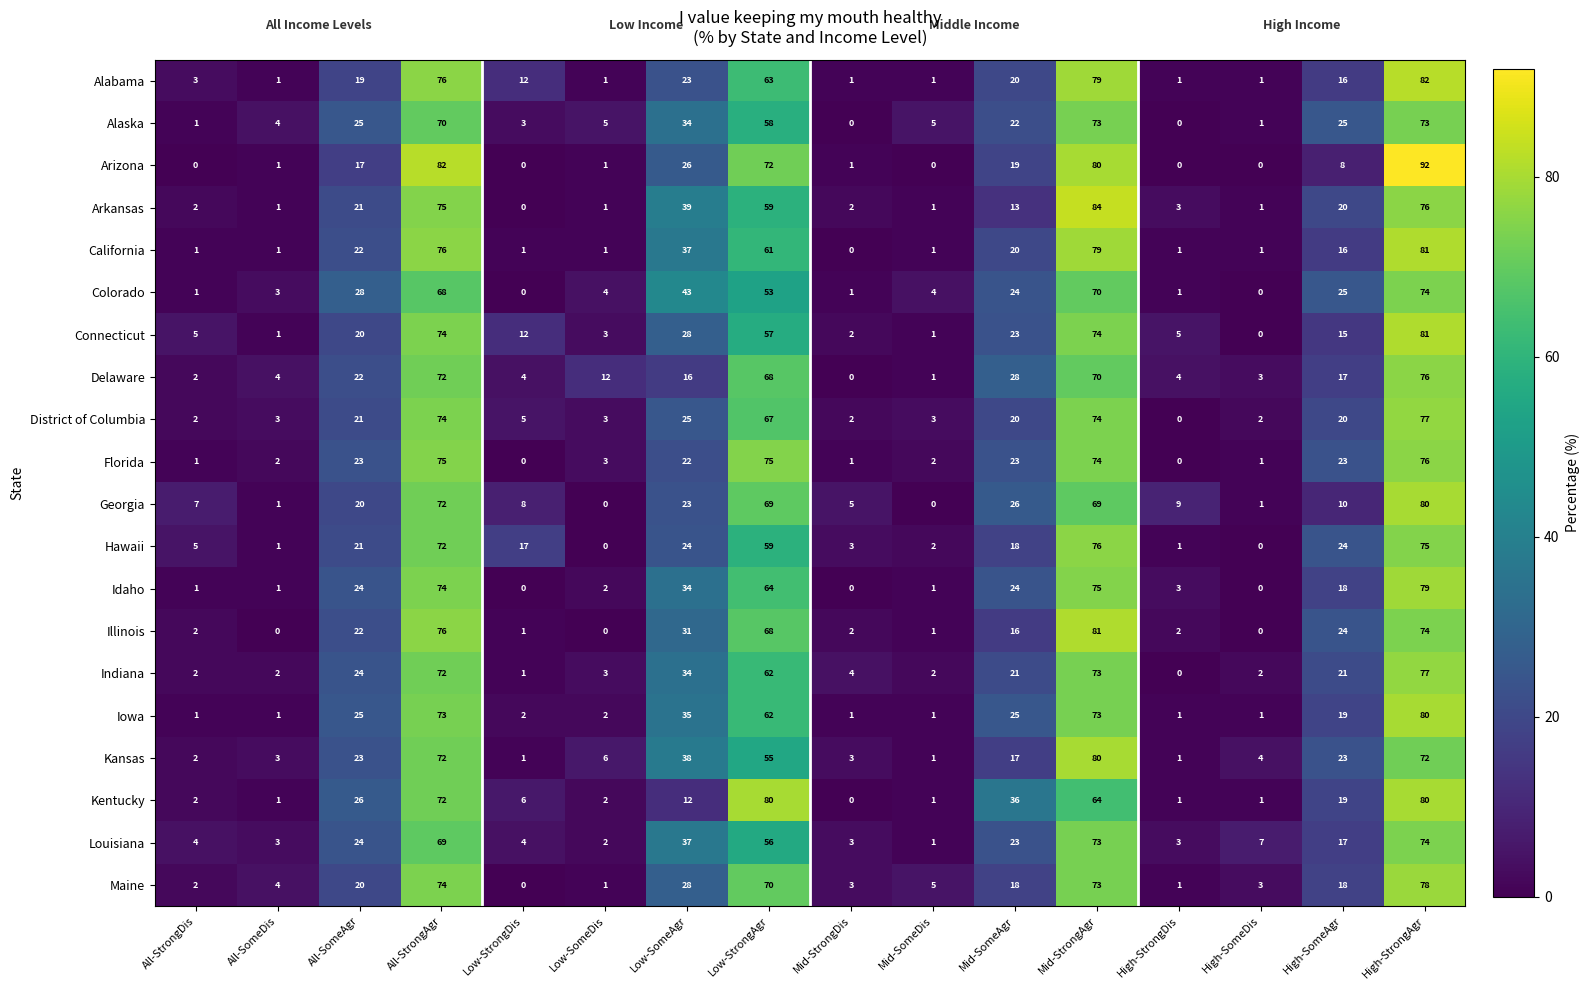

Which series changed the most between Low-SomeAgr and Mid-SomeDis?

Colorado